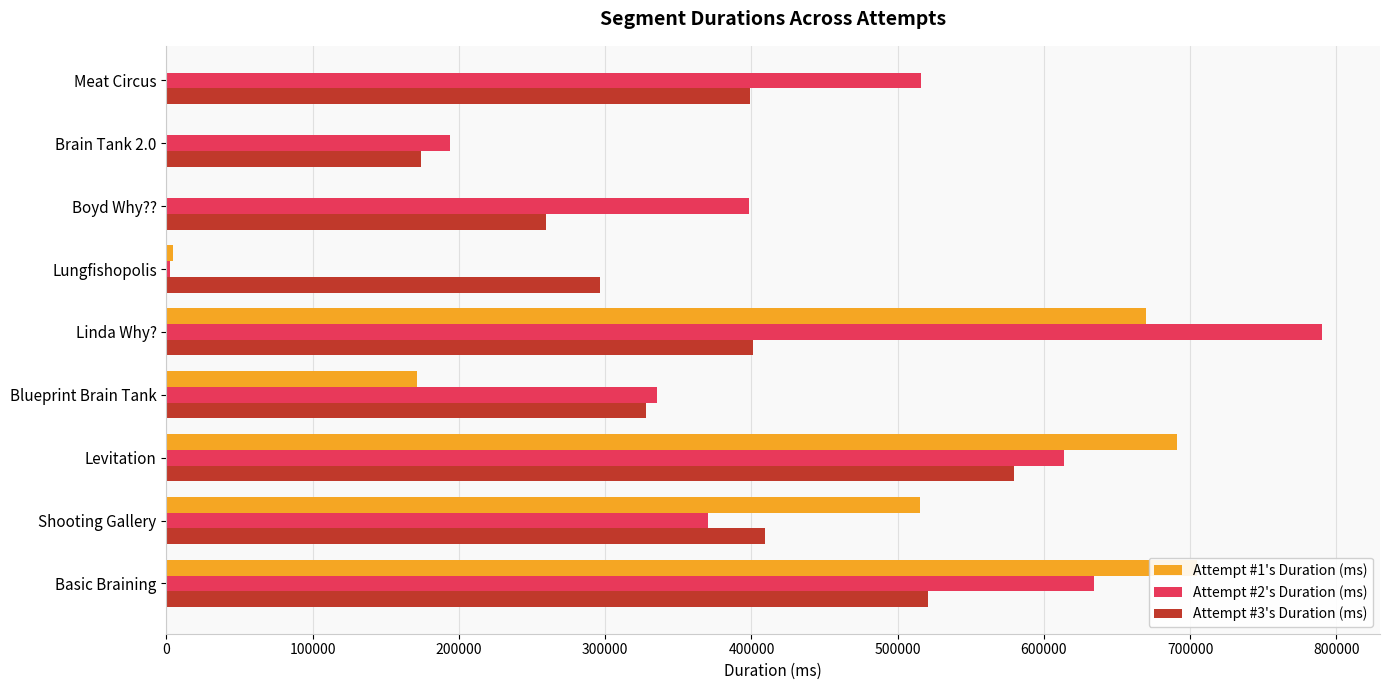

The value of Attempt #3's Duration (ms) at Lungfishopolis is 296687. True or false?

True